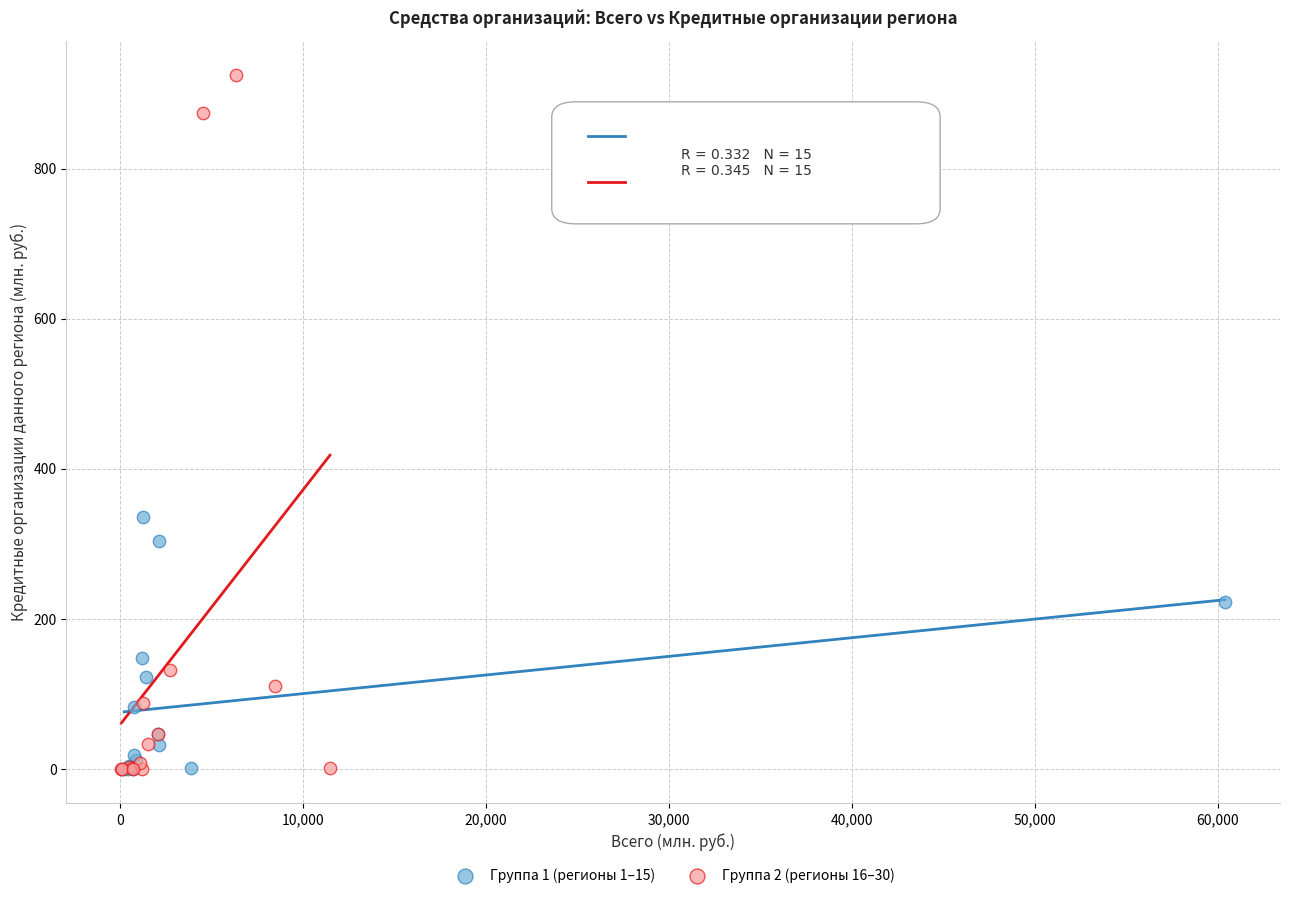

What are all the series names shown in the legend?

Группа 1 (регионы 1–15), Группа 2 (регионы 16–30)